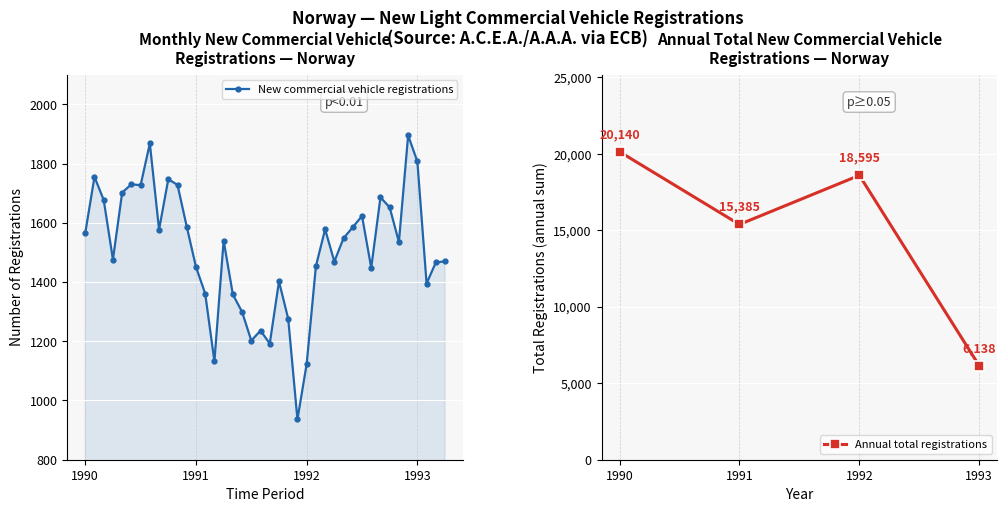

True or false: the data shows 472 at 1990-08.

False